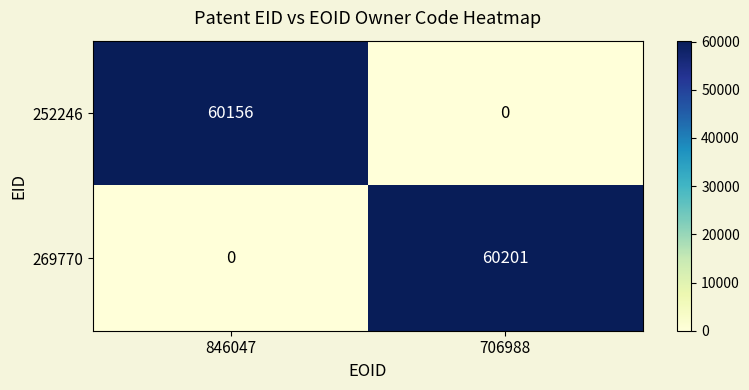

Which series has the largest range (max minus min)?

269770